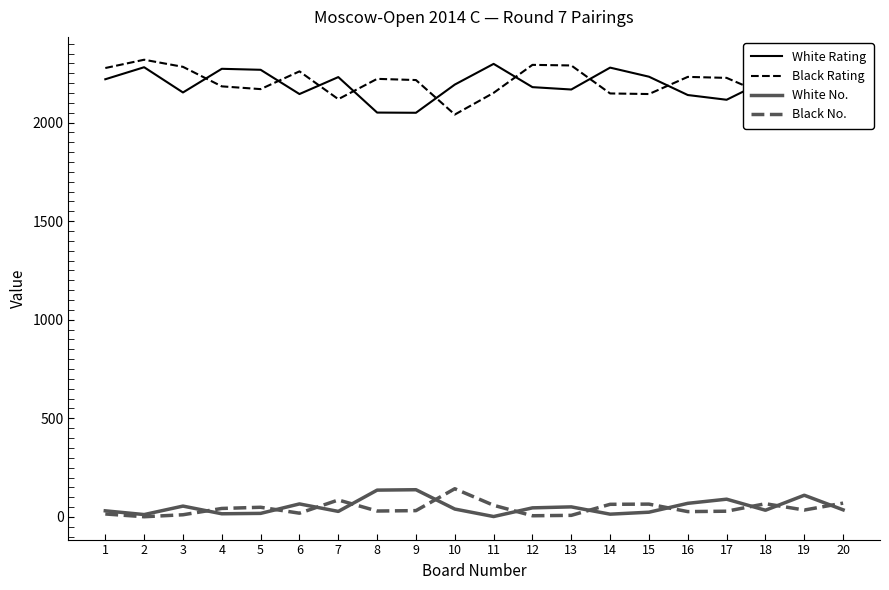

Rank the series at 8 from lowest to highest value.

Black No., White No., White Rating, Black Rating